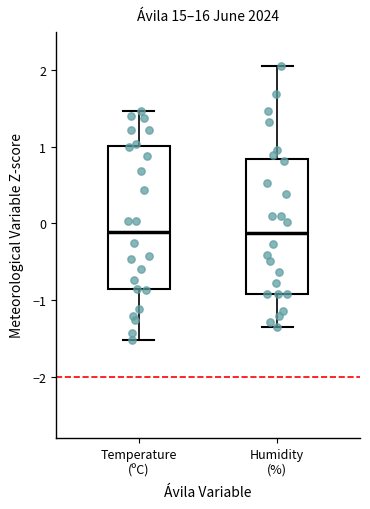

Which box is the tallest, from its lower edge to its upper edge?

Temperature (ºC)